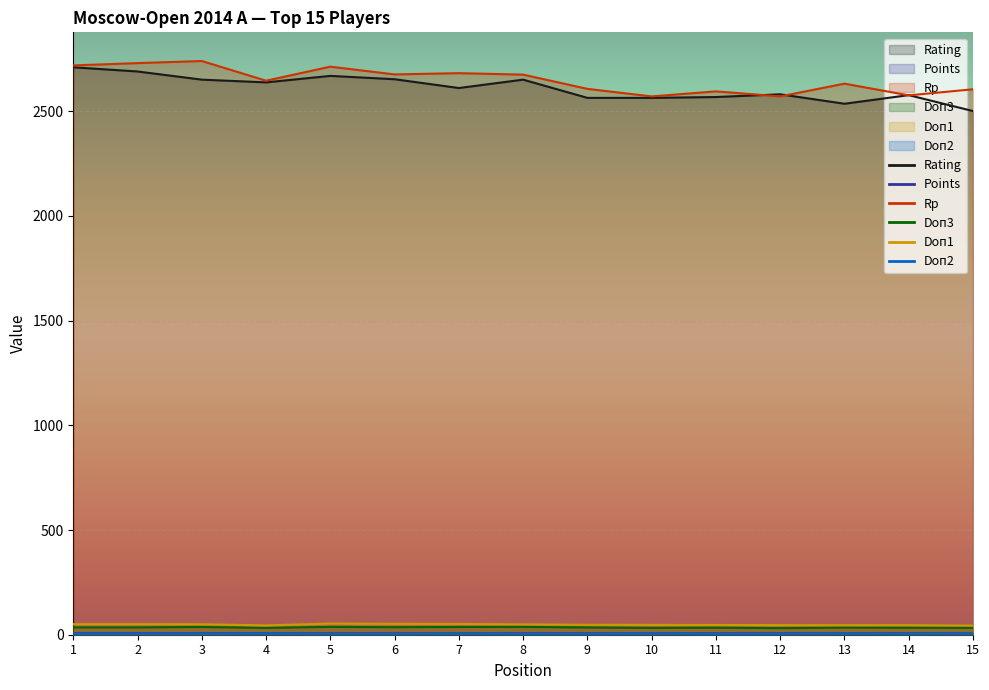

What are all the series names shown in the legend?

Rating, Points, Rp, Doп3, Doп1, Doп2